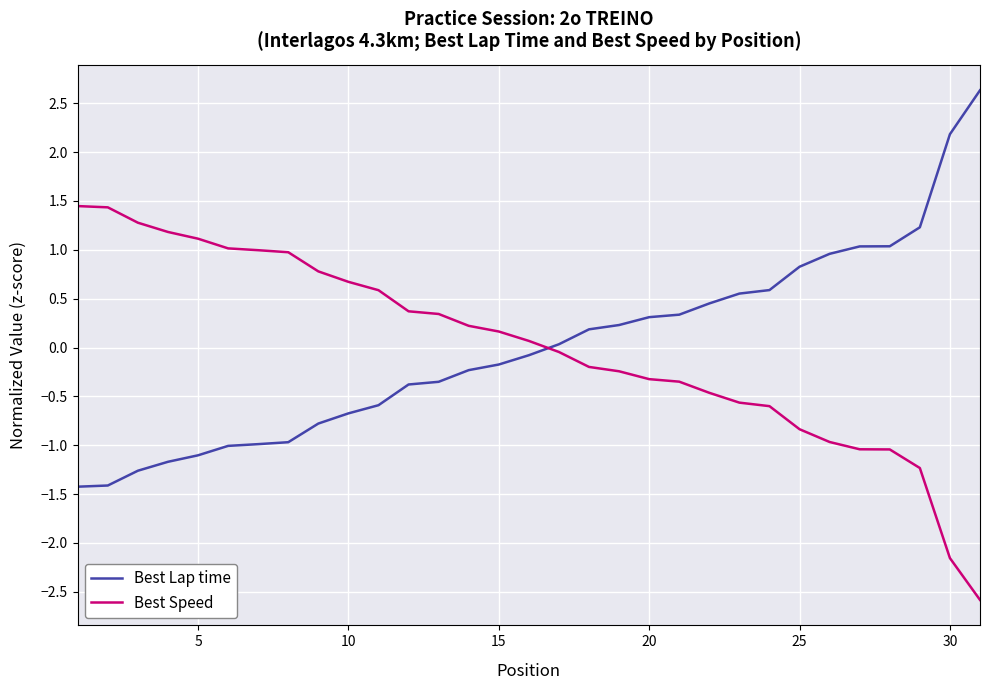

Rank the series by their maximum value, from highest to lowest.

Best Lap time, Best Speed